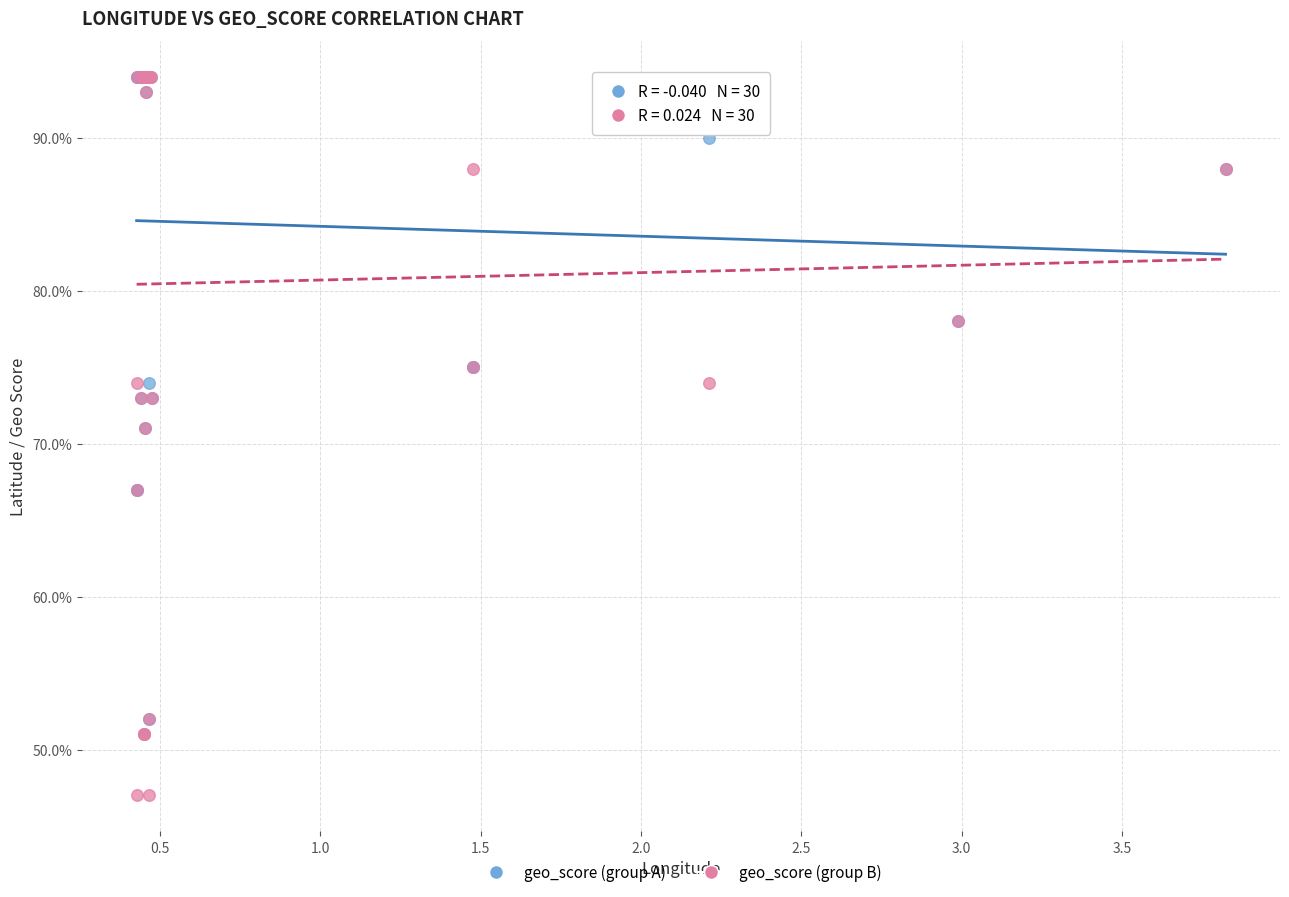

Which series contains the lowest Y value?

geo_score (group B)